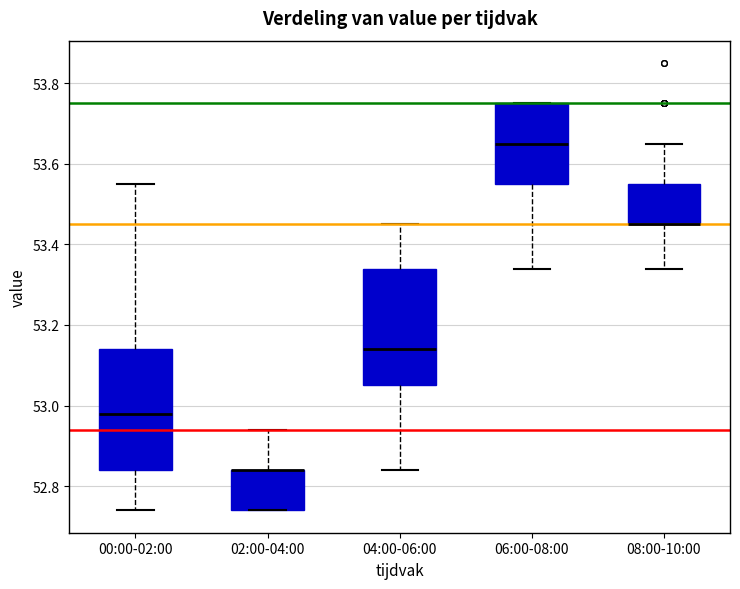

Where does the lower whisker of the box for 08:00-10:00 end on the y-axis? The values are not printed on the chart, so give them approximately, as read against the axis.

53.34